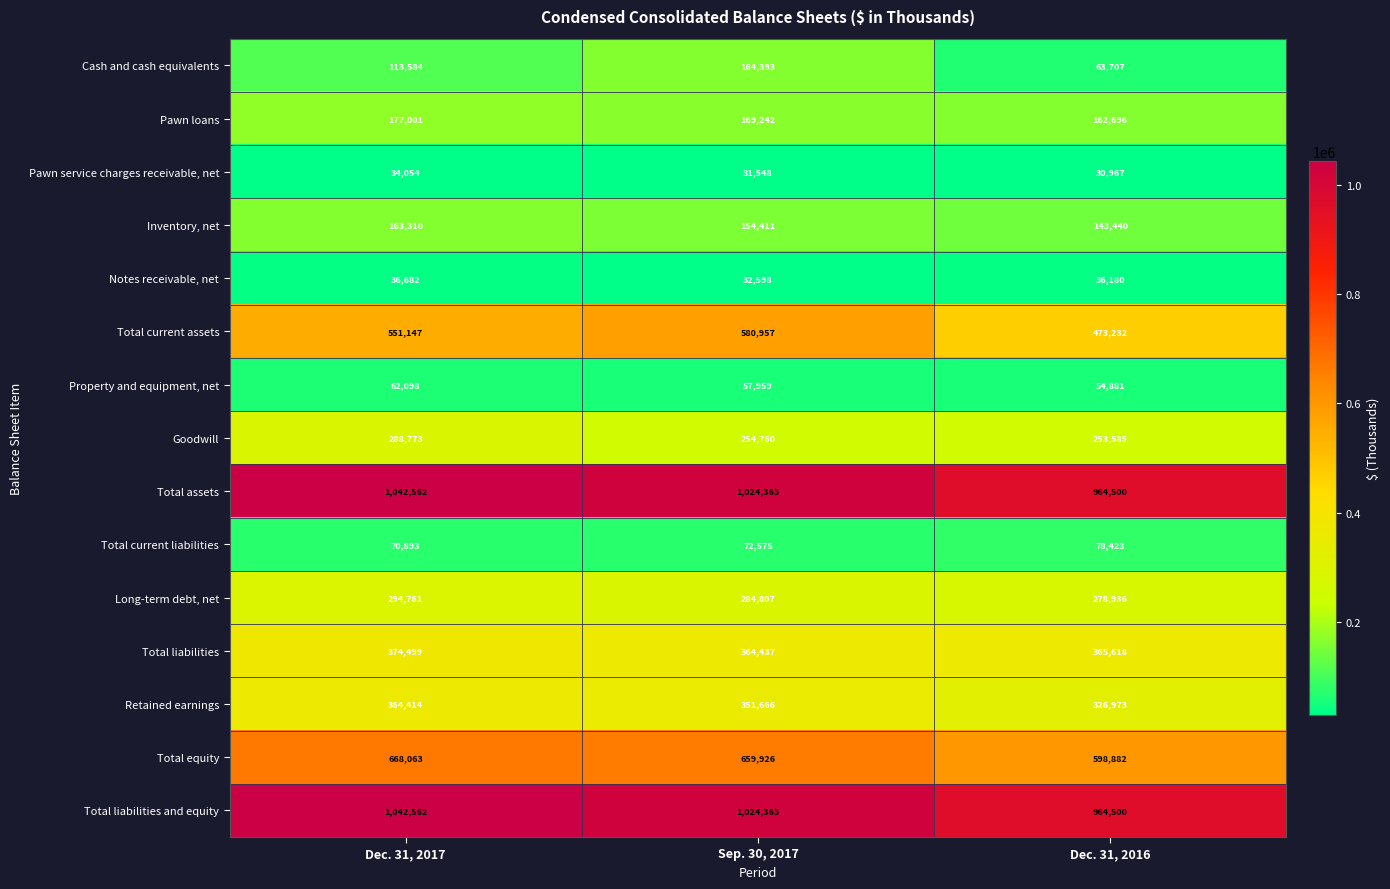

How many series are shown in this chart?

15